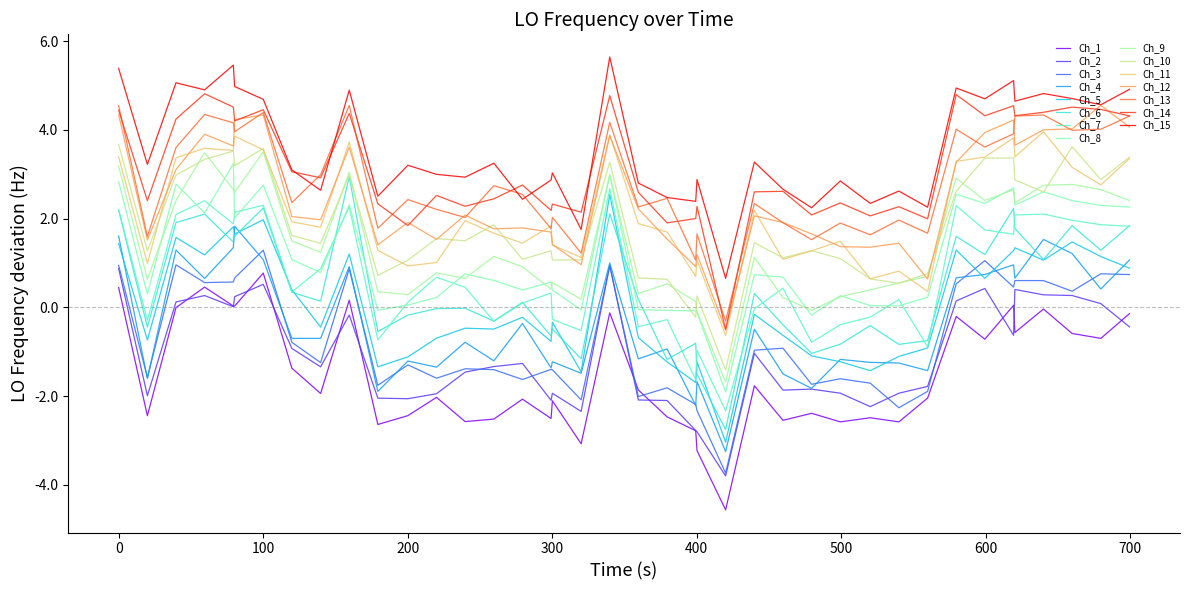

True or false: Ch_1 and Ch_7 intersect in this chart.

False